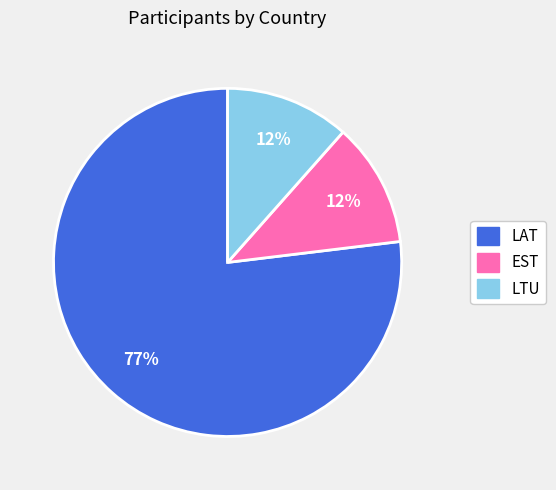

To the nearest percent, what portion does LTU represent?

12%